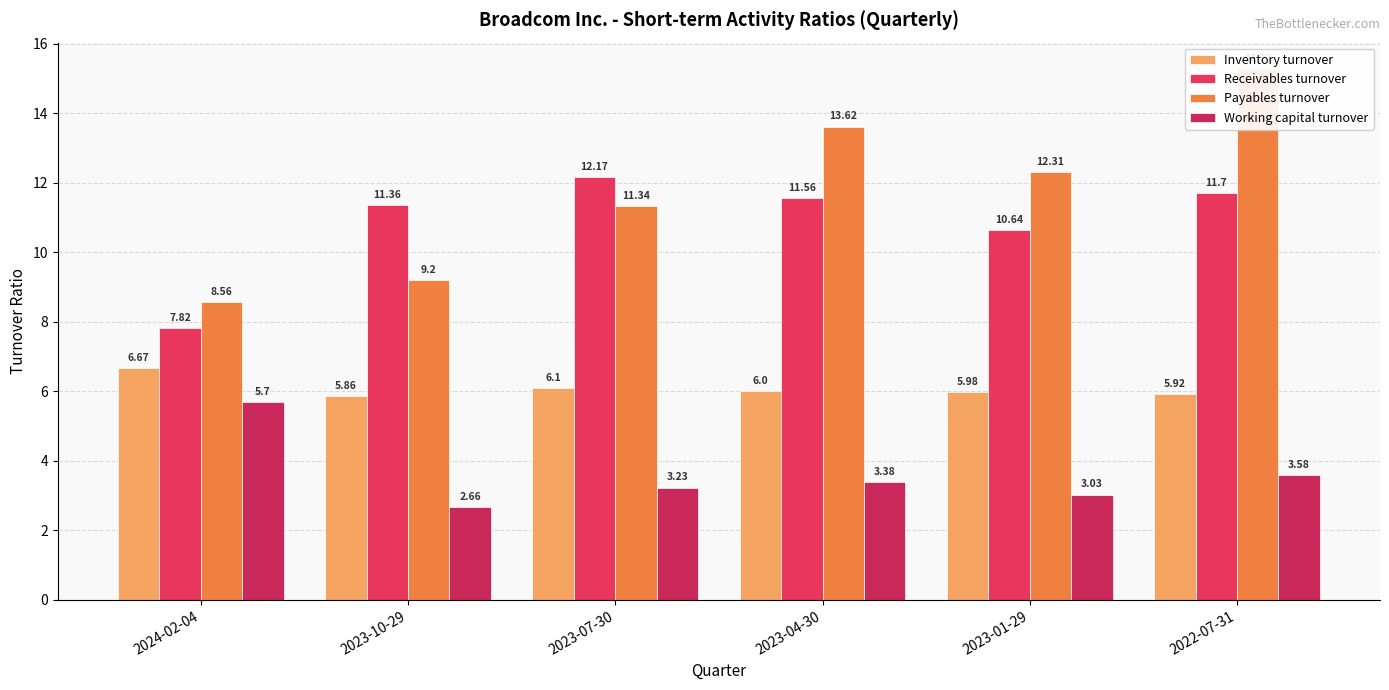

Reading left to right, what are all the values shown in this chart?

Inventory turnover: 2024-02-04=6.7	2023-10-29=5.9	2023-07-30=6.1	2023-04-30=6.0	2023-01-29=6.0	2022-07-31=5.9
Receivables turnover: 2024-02-04=7.8	2023-10-29=11.4	2023-07-30=12.2	2023-04-30=11.6	2023-01-29=10.6	2022-07-31=11.7
Payables turnover: 2024-02-04=8.6	2023-10-29=9.2	2023-07-30=11.3	2023-04-30=13.6	2023-01-29=12.3	2022-07-31=15.3
Working capital turnover: 2024-02-04=5.7	2023-10-29=2.7	2023-07-30=3.2	2023-04-30=3.4	2023-01-29=3.0	2022-07-31=3.6